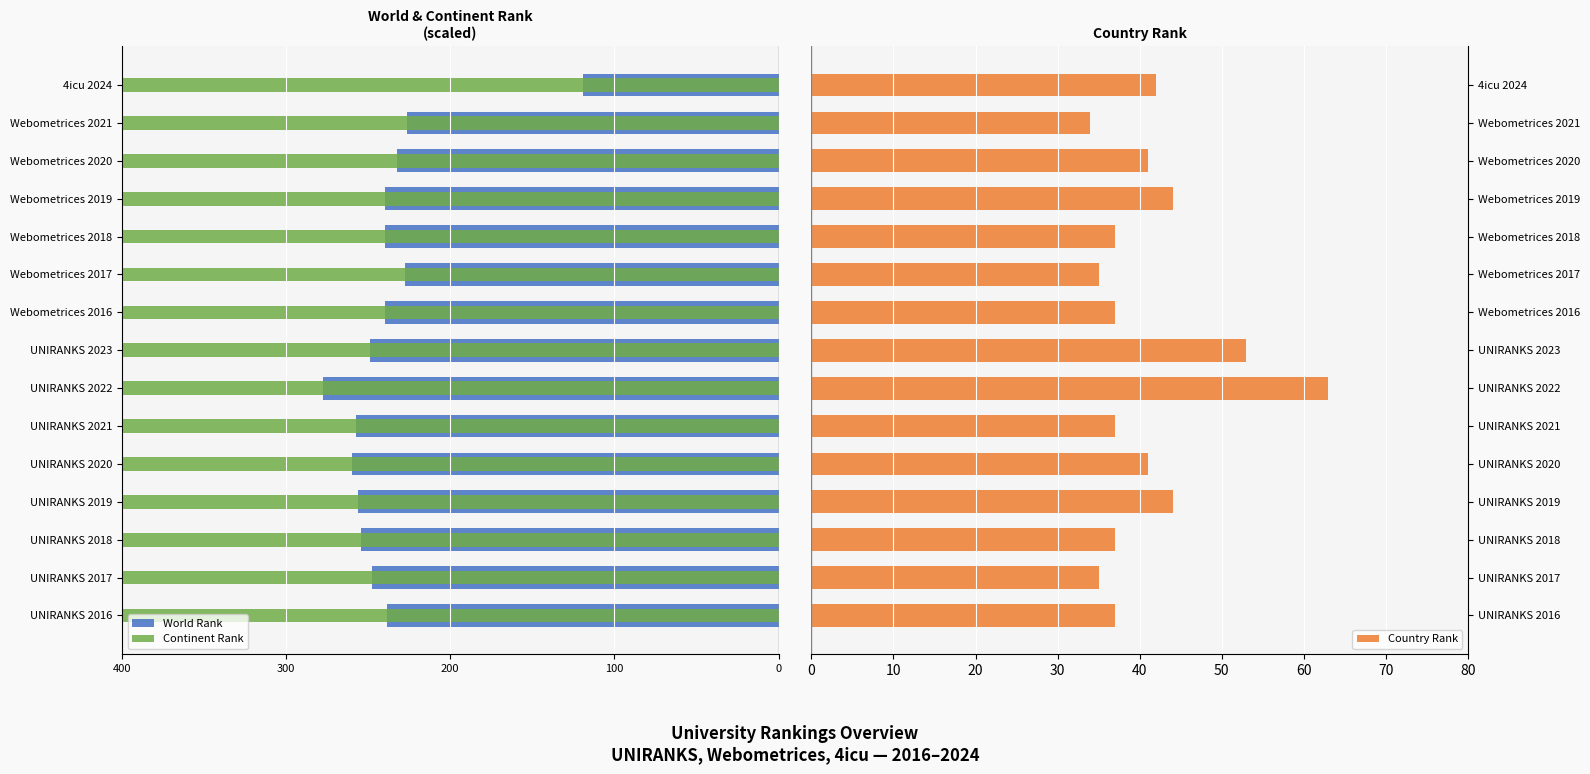

What is the sum of all Continent Rank values?

-17995.0